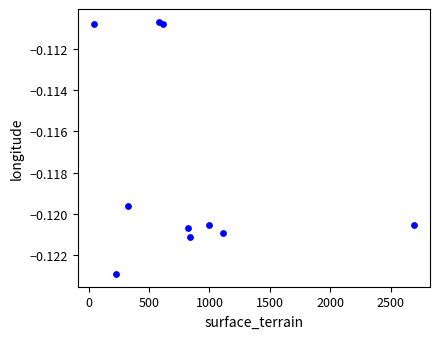

What is the average X value?

824.9